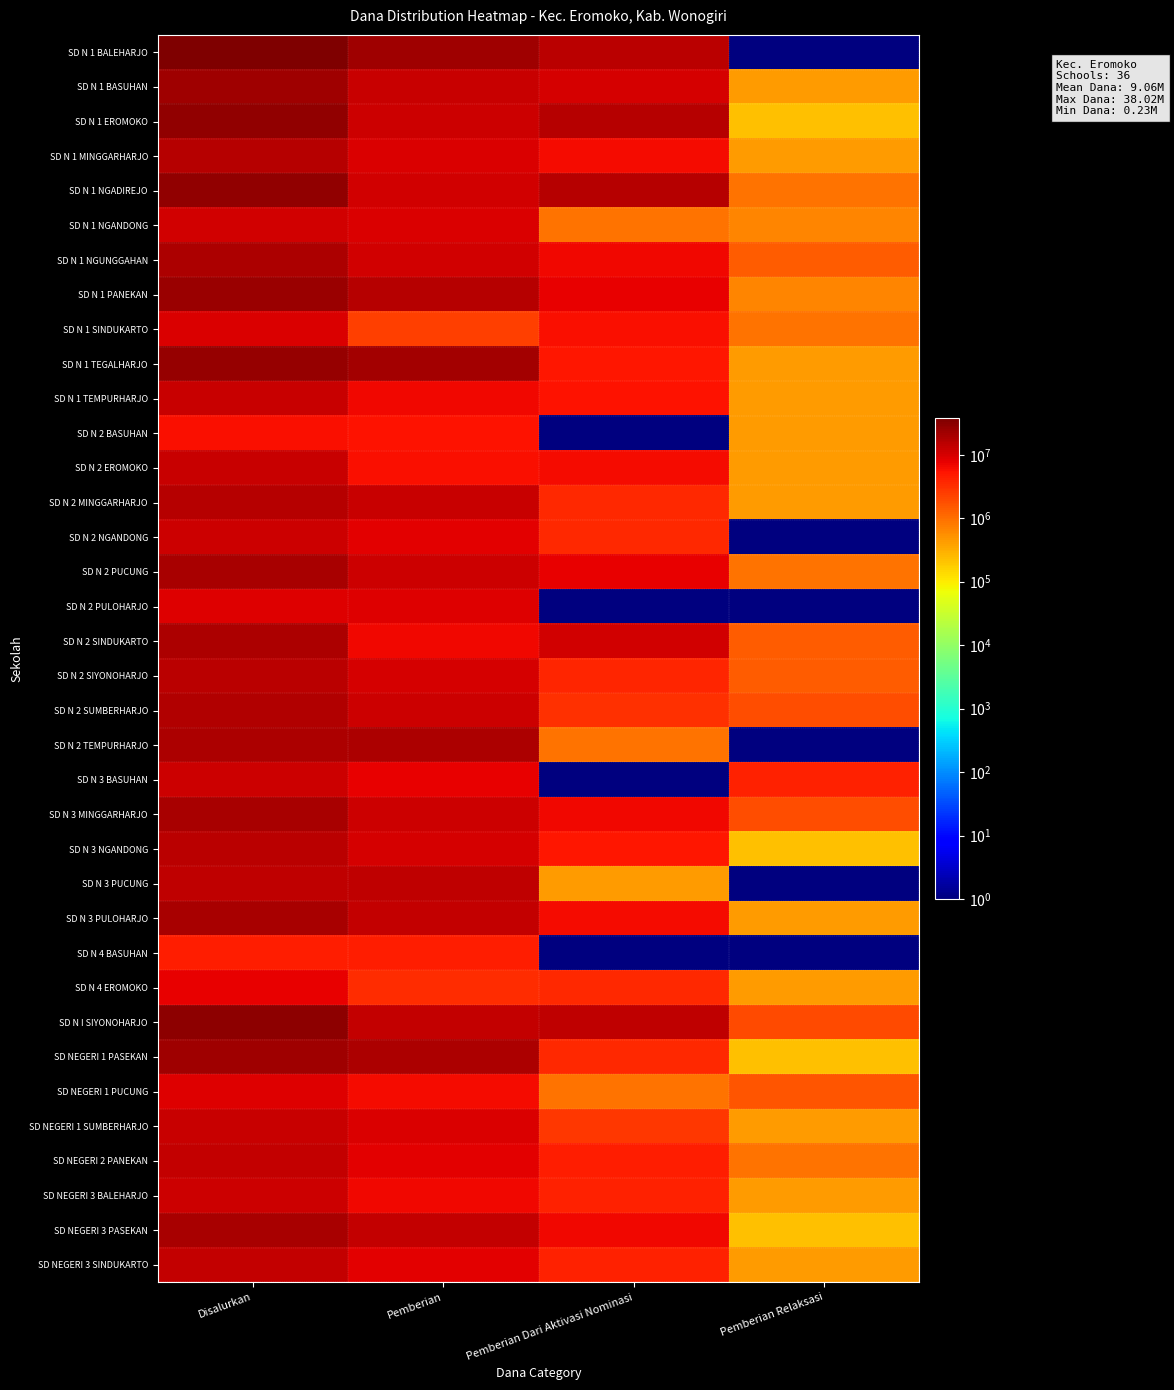

Between Disalurkan and Pemberian, which is larger?

Disalurkan